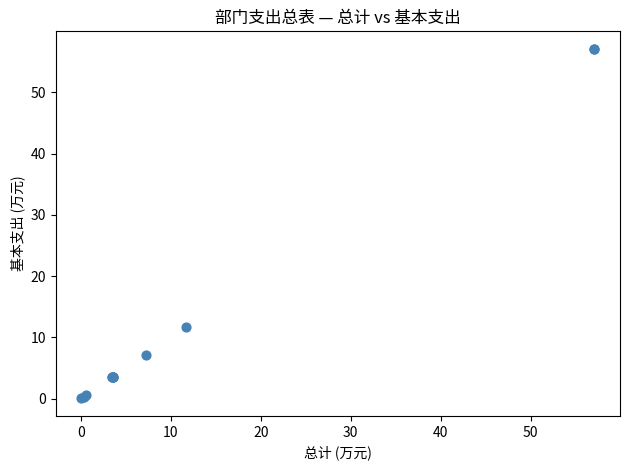

What Y value in the scatter plot is closest to 28?

11.7